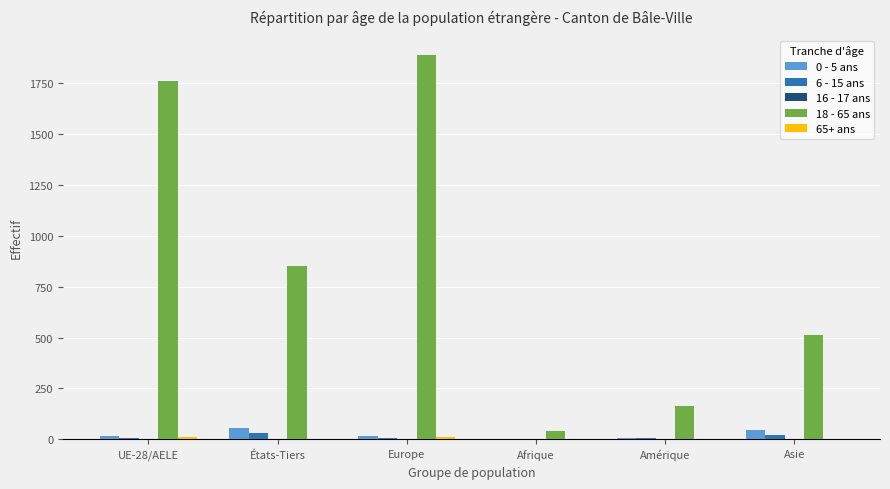

Which series has the widest spread of values?

18 - 65 ans